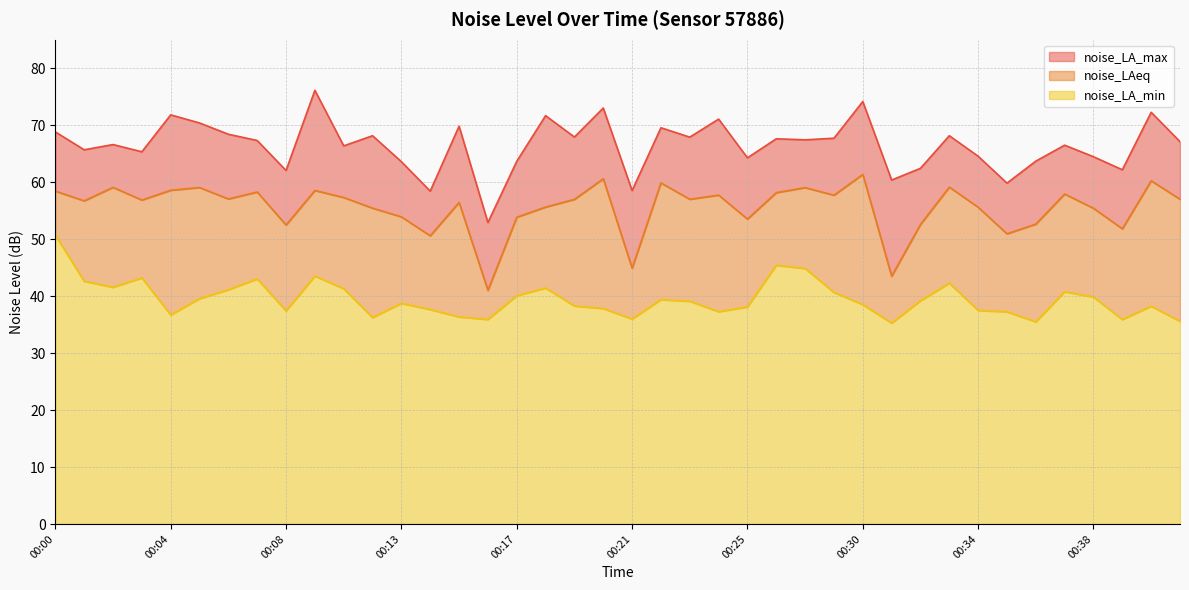

What is the difference between the maximum and minimum values in the noise_LAeq series?

20.3